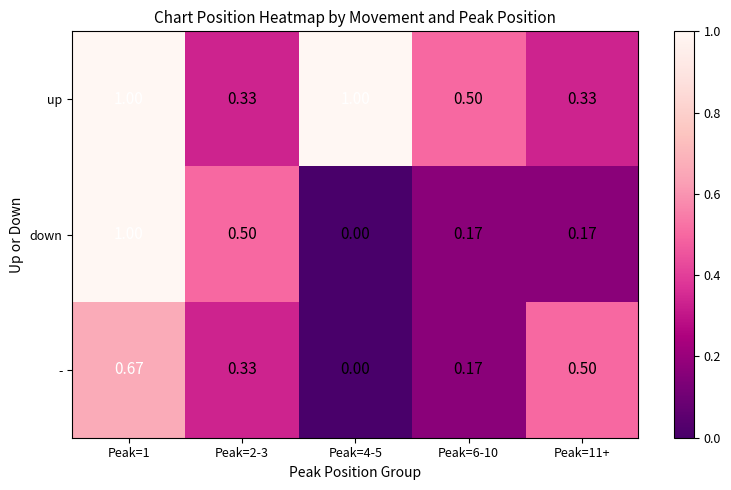

Rank the series at Peak=11+ from lowest to highest value.

down, up, -